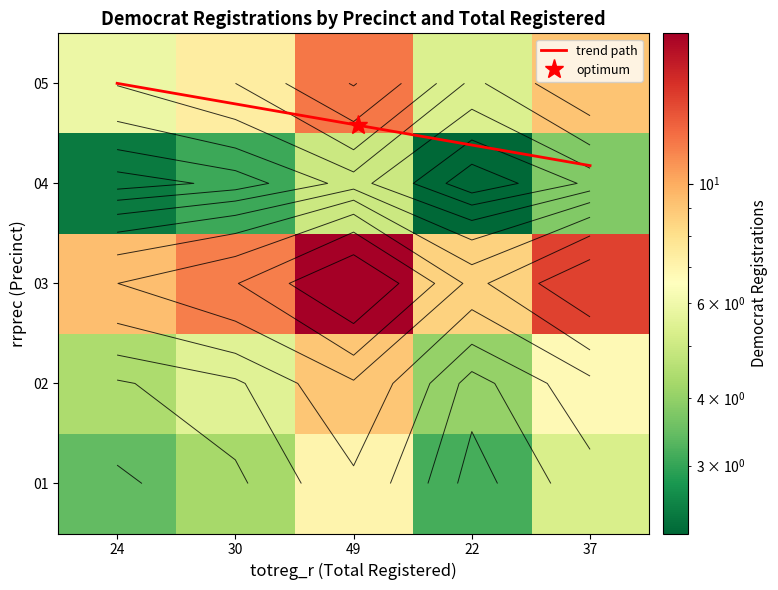

How many series are shown in this chart?

5